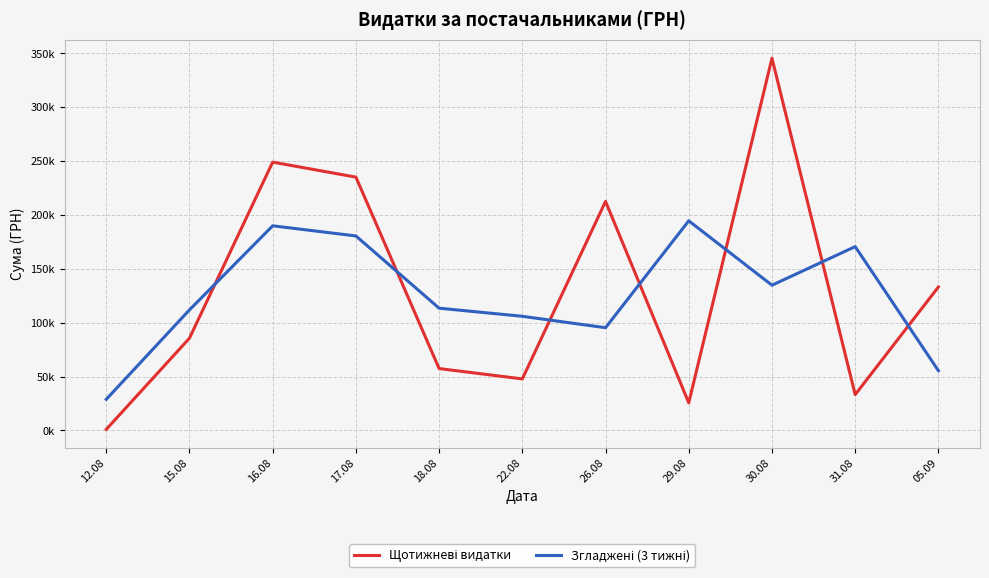

Does the chart display data point markers on the line(s)?

No